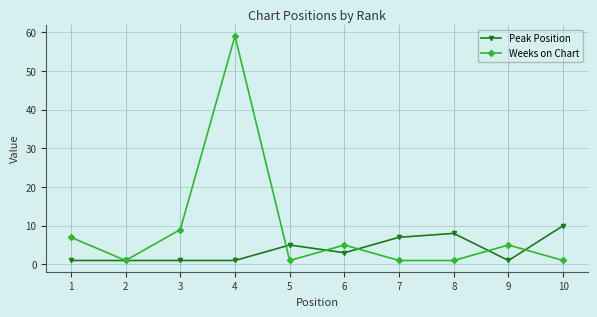

What is the minimum value shown in the chart?

1